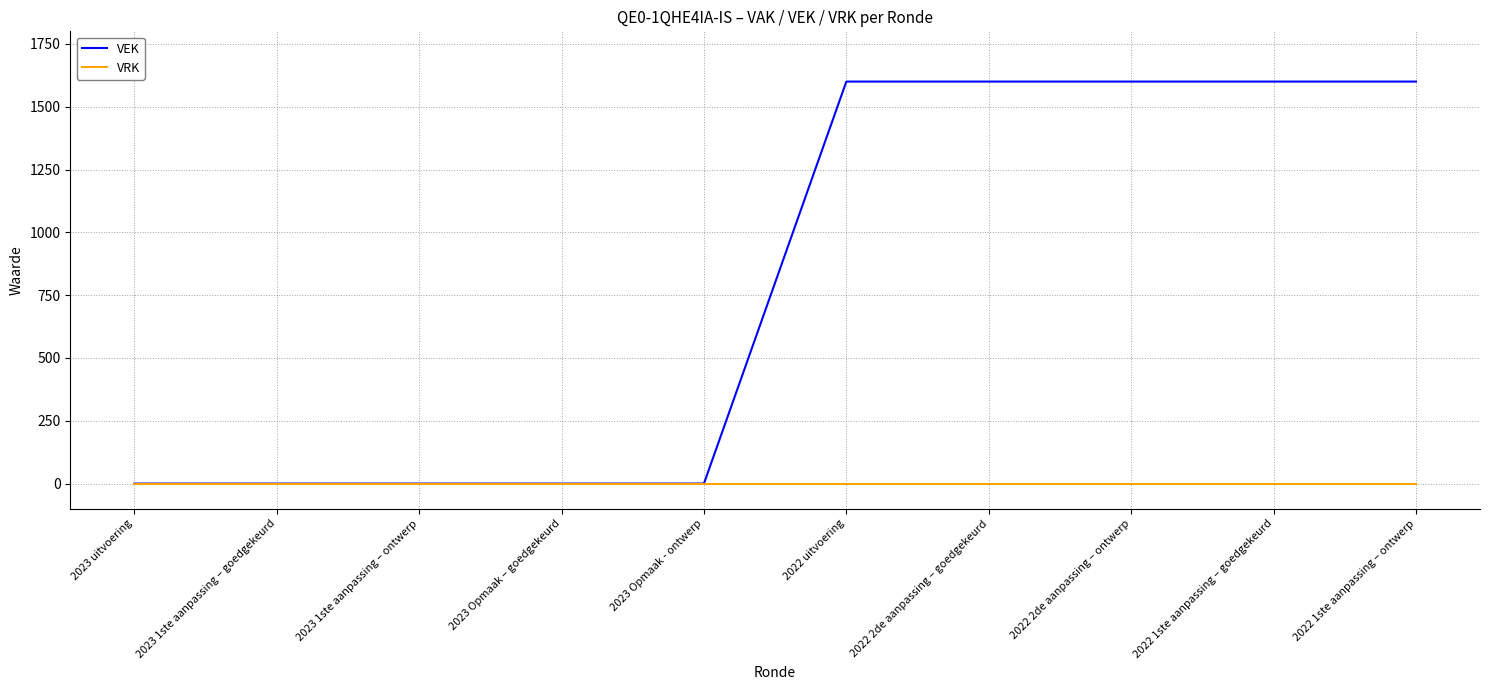

Rank the series by their average value, from highest to lowest.

VEK, VRK